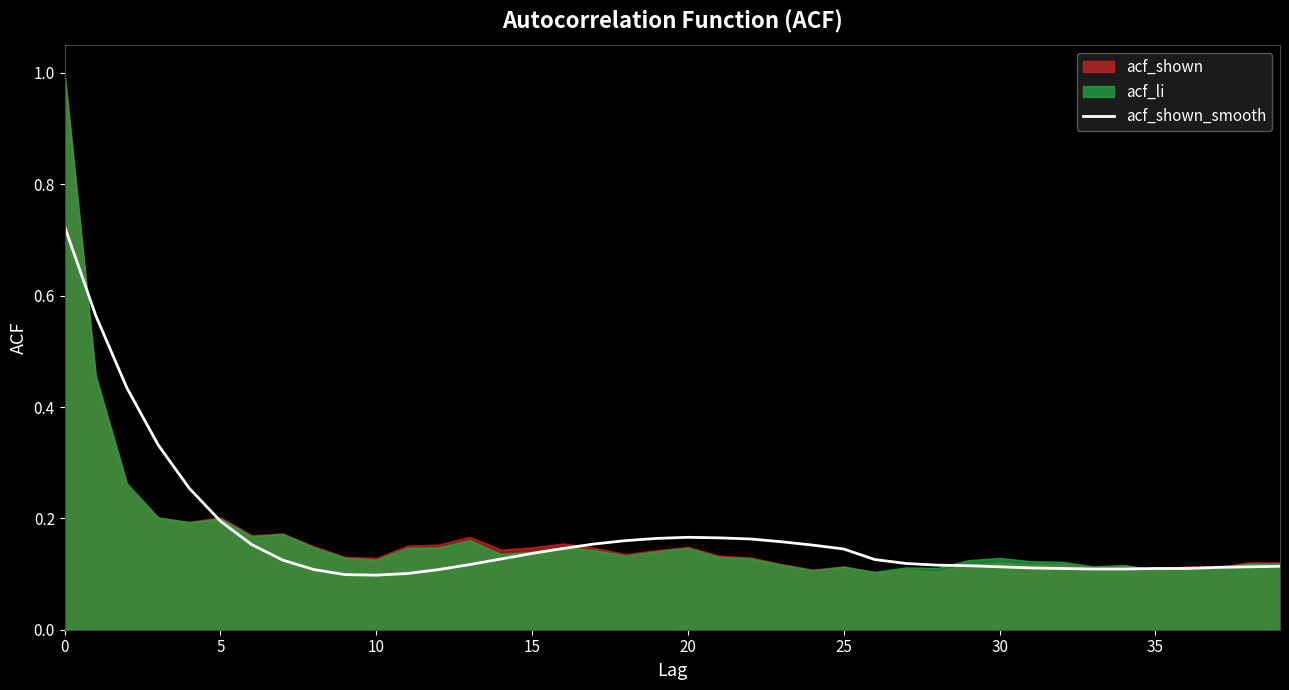

How many values are between 0 and 1?

40